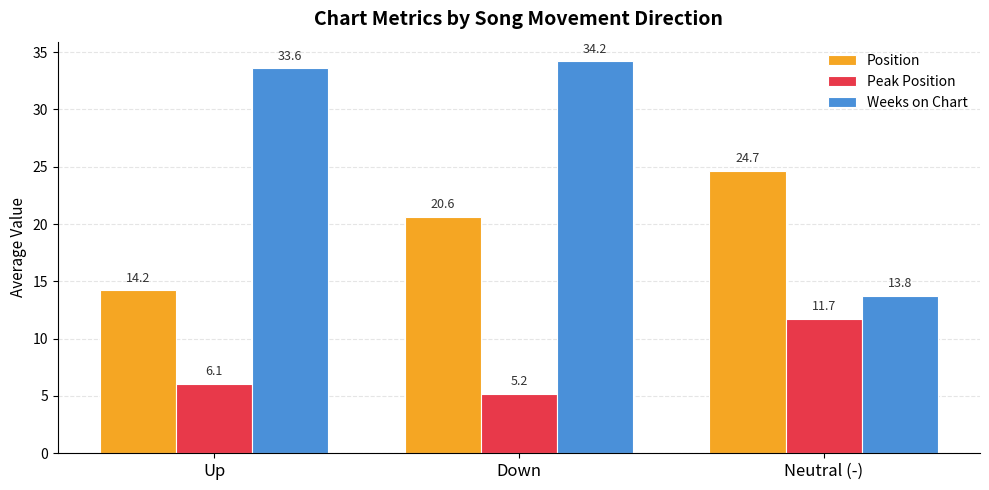

Where does the Weeks on Chart series first go above 33?

Up